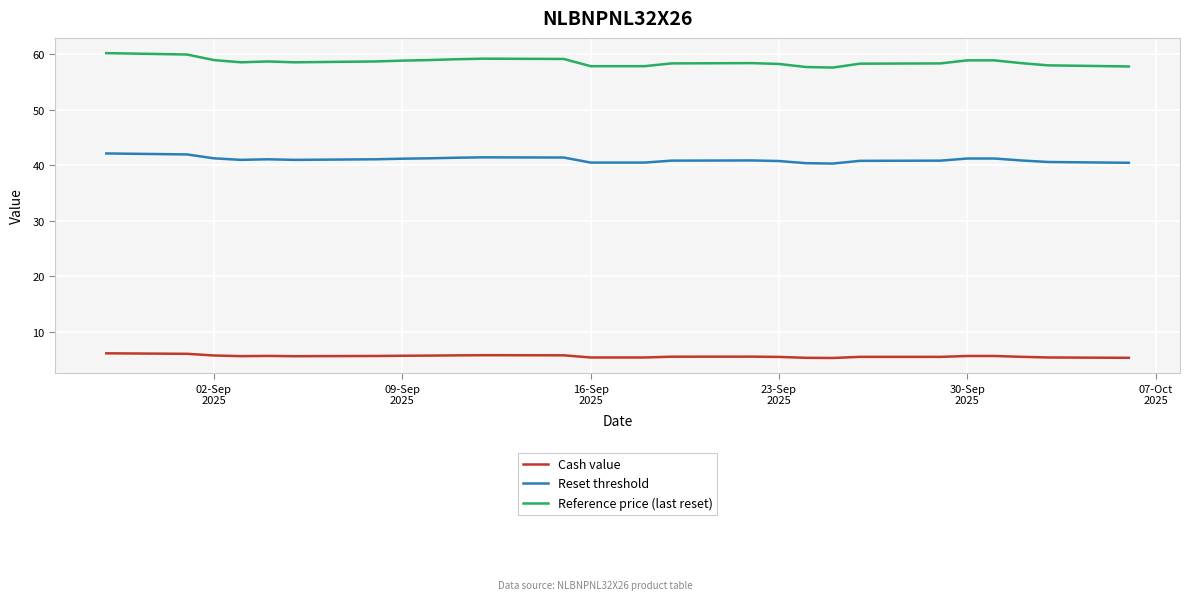

Which series has the largest total across all categories?

Reference price (last reset)